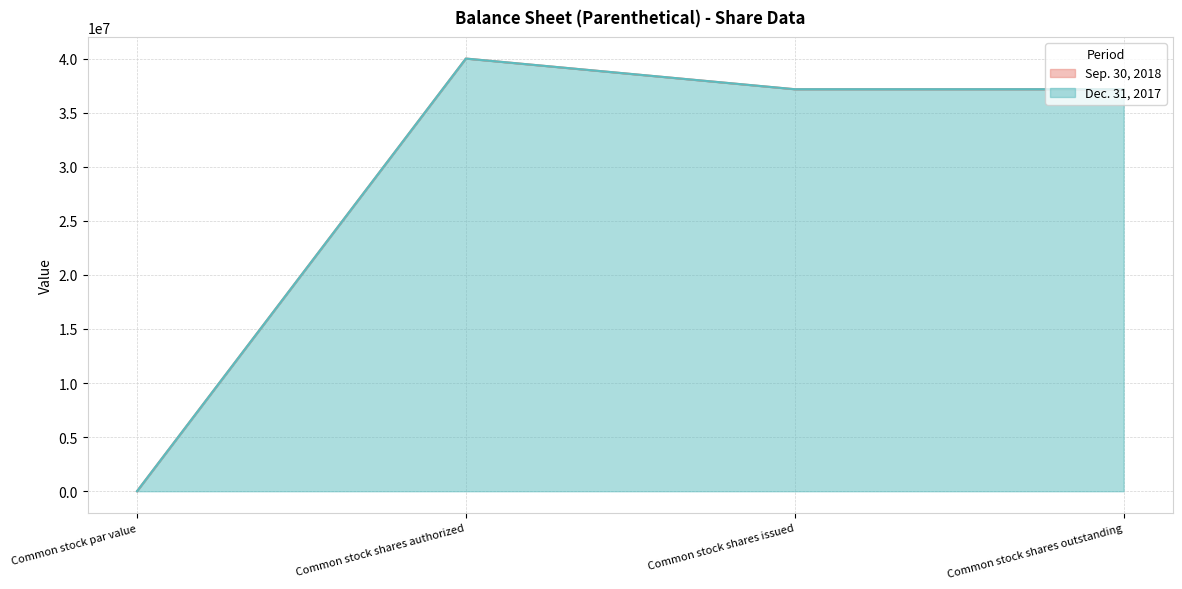

Between Common stock par value and Common stock shares issued, which series saw the biggest shift?

Sep. 30, 2018